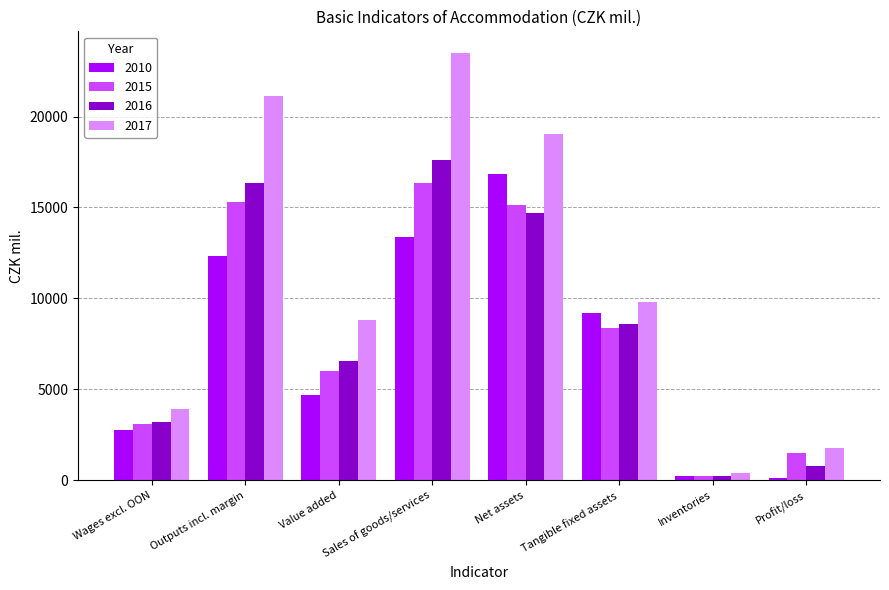

Between Inventories and Profit/loss, which series saw the biggest shift?

2017